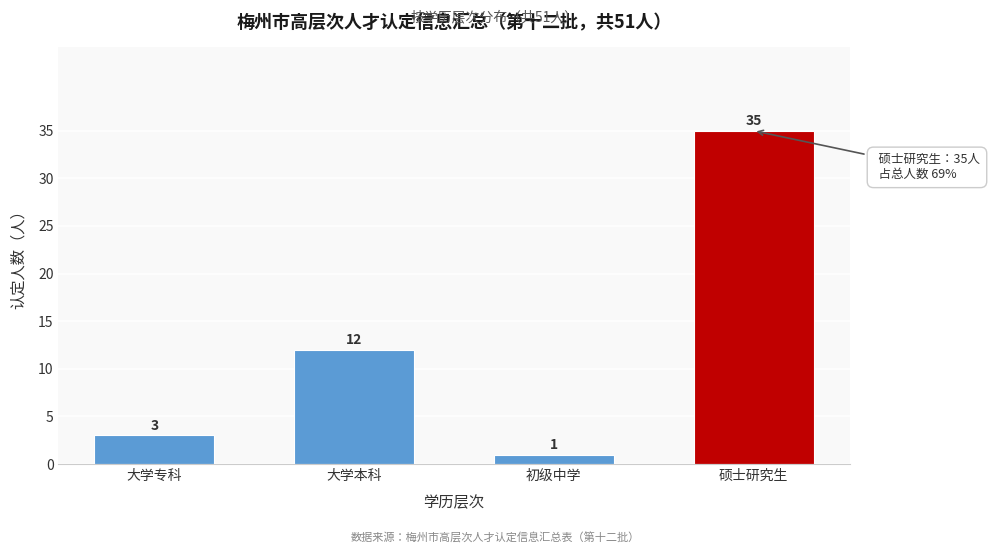

Reading right to left, what are all the values shown in this chart?

35	1	12	3